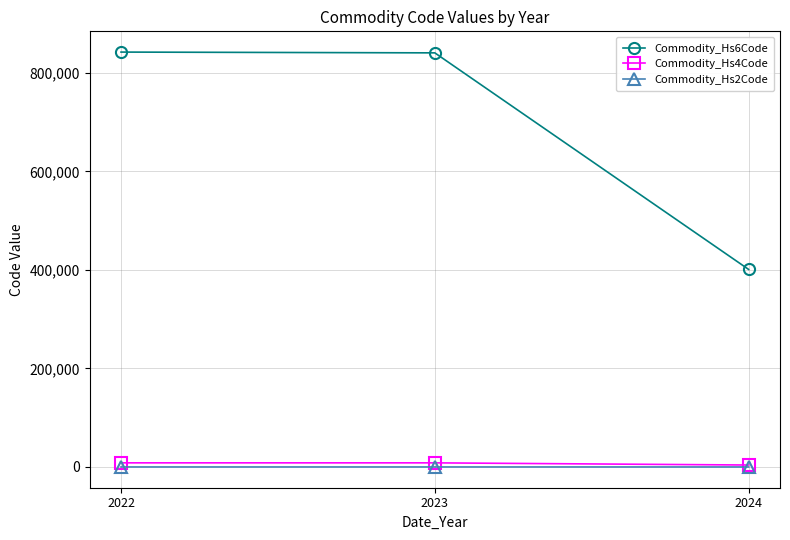

How many lines are shown in the chart?

3